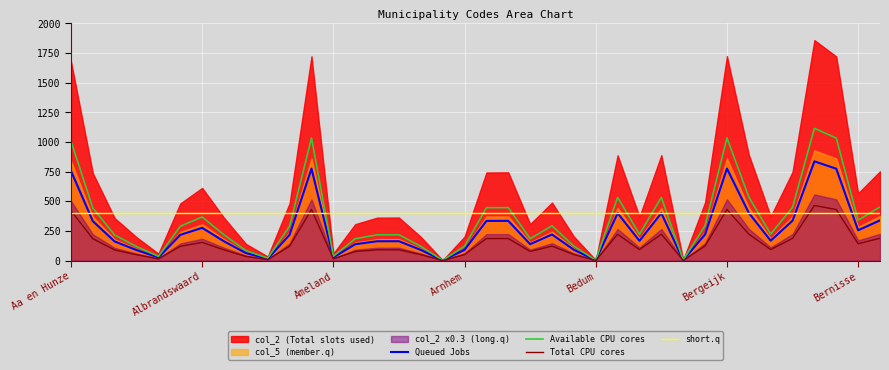

True or false: Total CPU cores and short.q intersect in this chart.

True